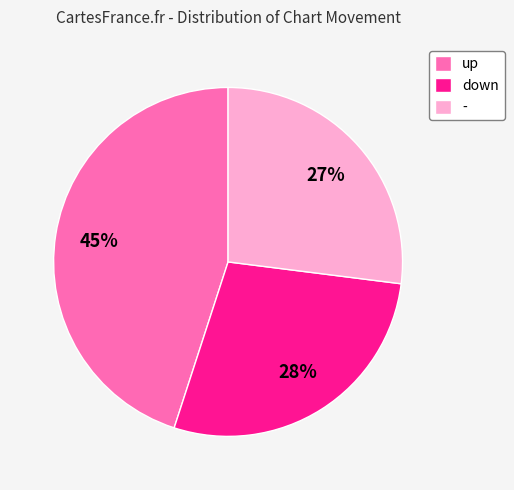

Is the sum of up and down greater than half?

Yes